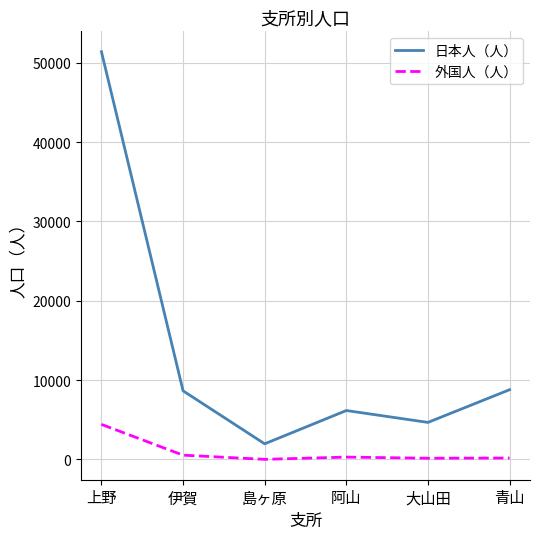

Is the value of 日本人（人） at 伊賀 greater than the value of 外国人（人） at 上野?

Yes